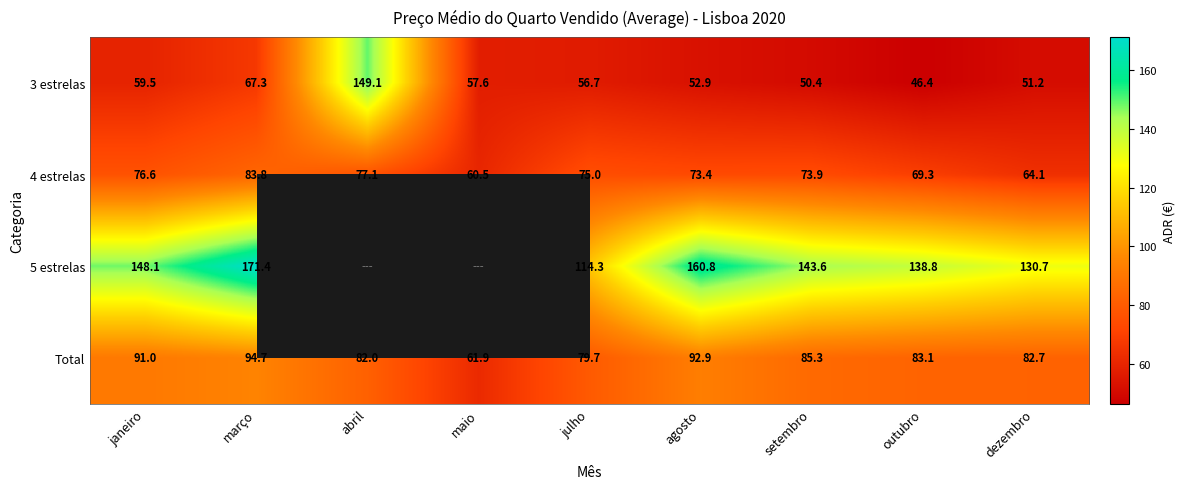

Where does the 4 estrelas series first go above 73?

janeiro